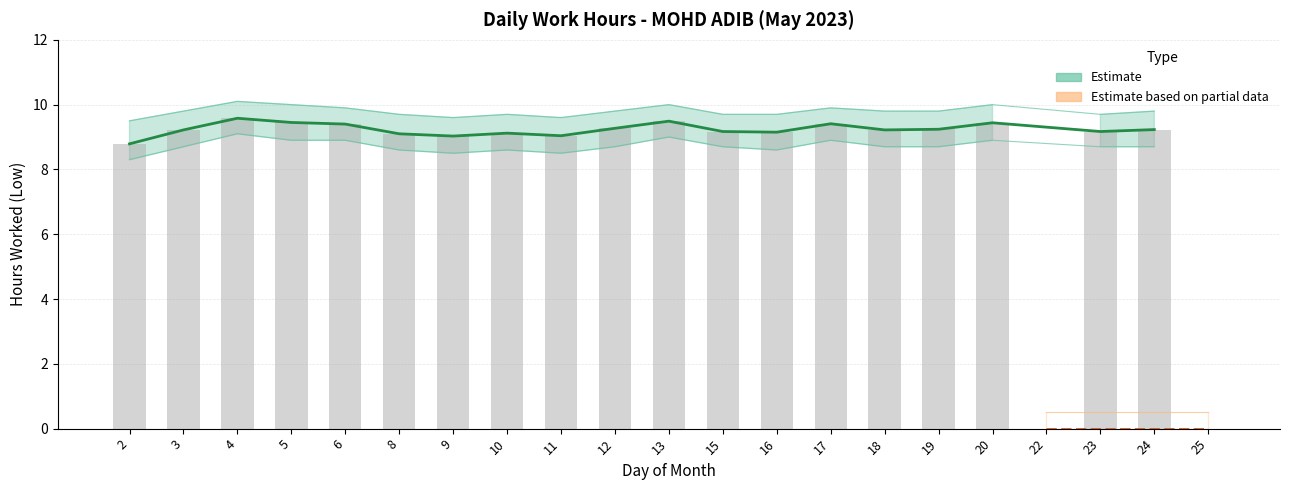

What is the change in value from 11 to 24?

+0.2